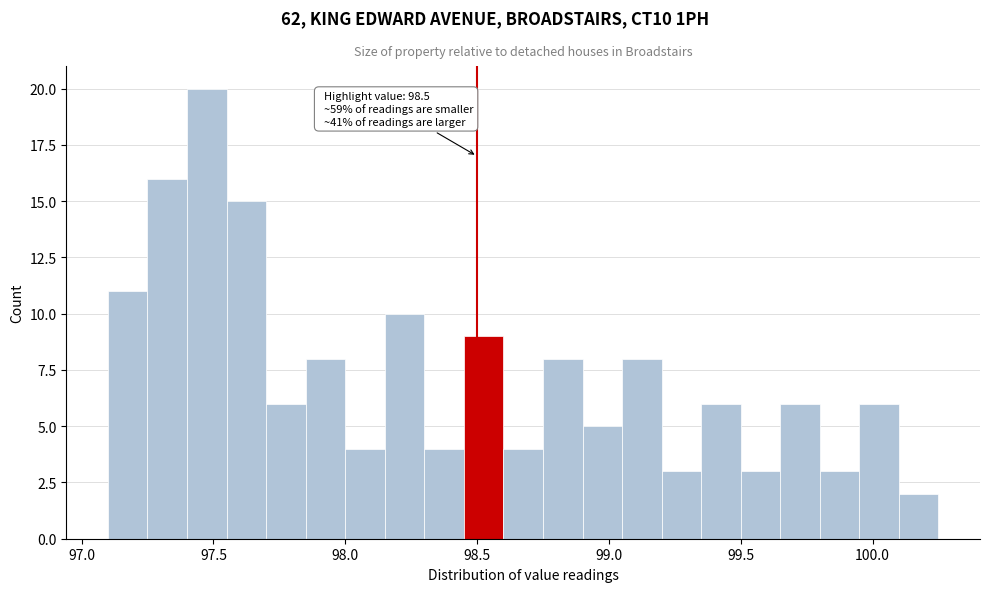

Read against the x-axis, roughly where is the centre of the tallest bar?

97.50